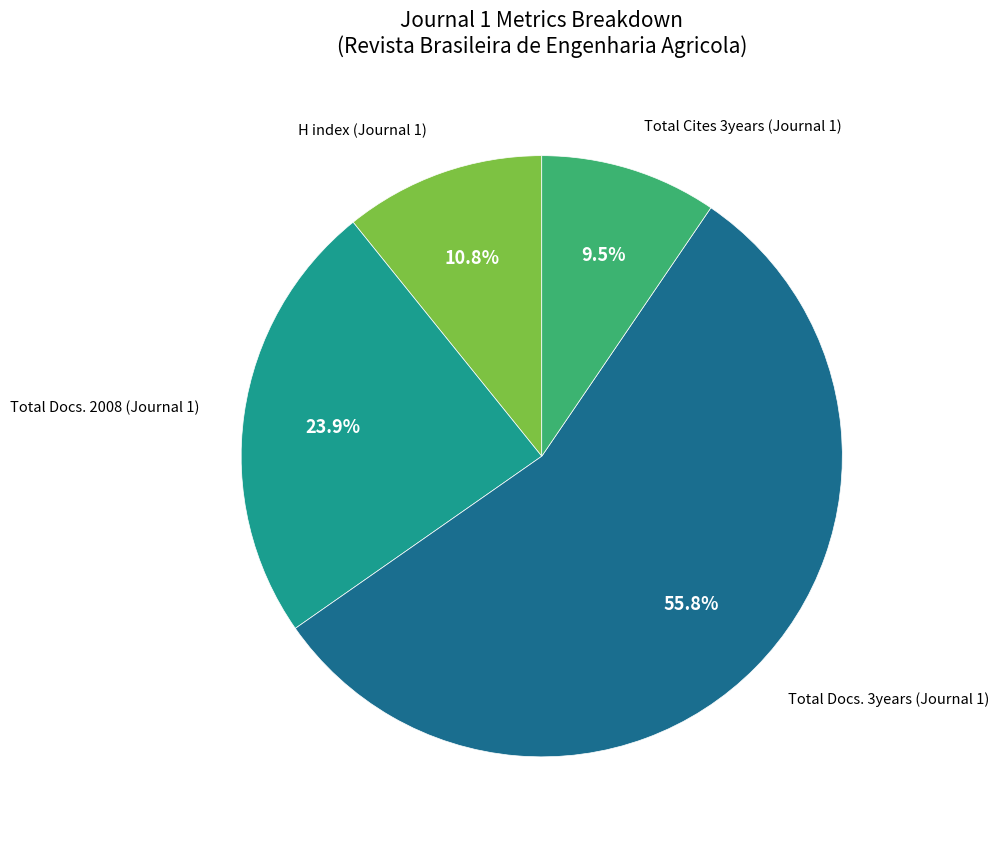

Is there any slice that represents more than half of the pie?

Yes